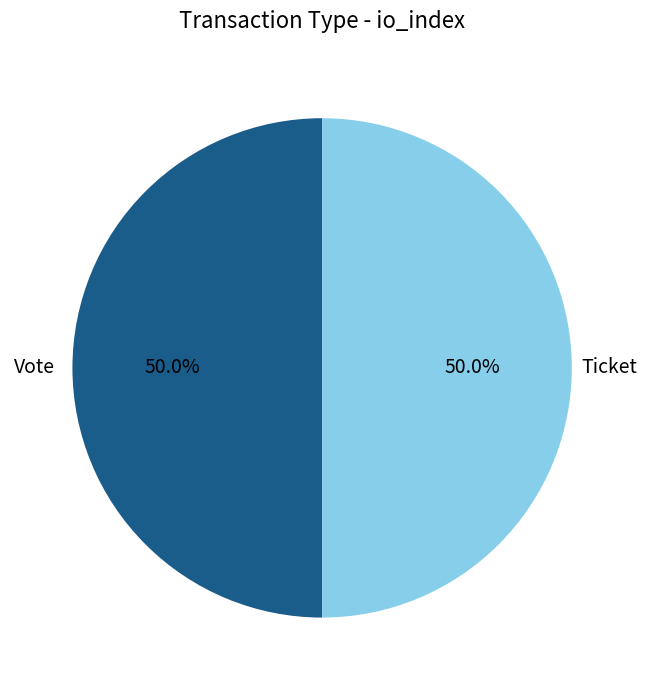

How many slices are in this pie chart?

2